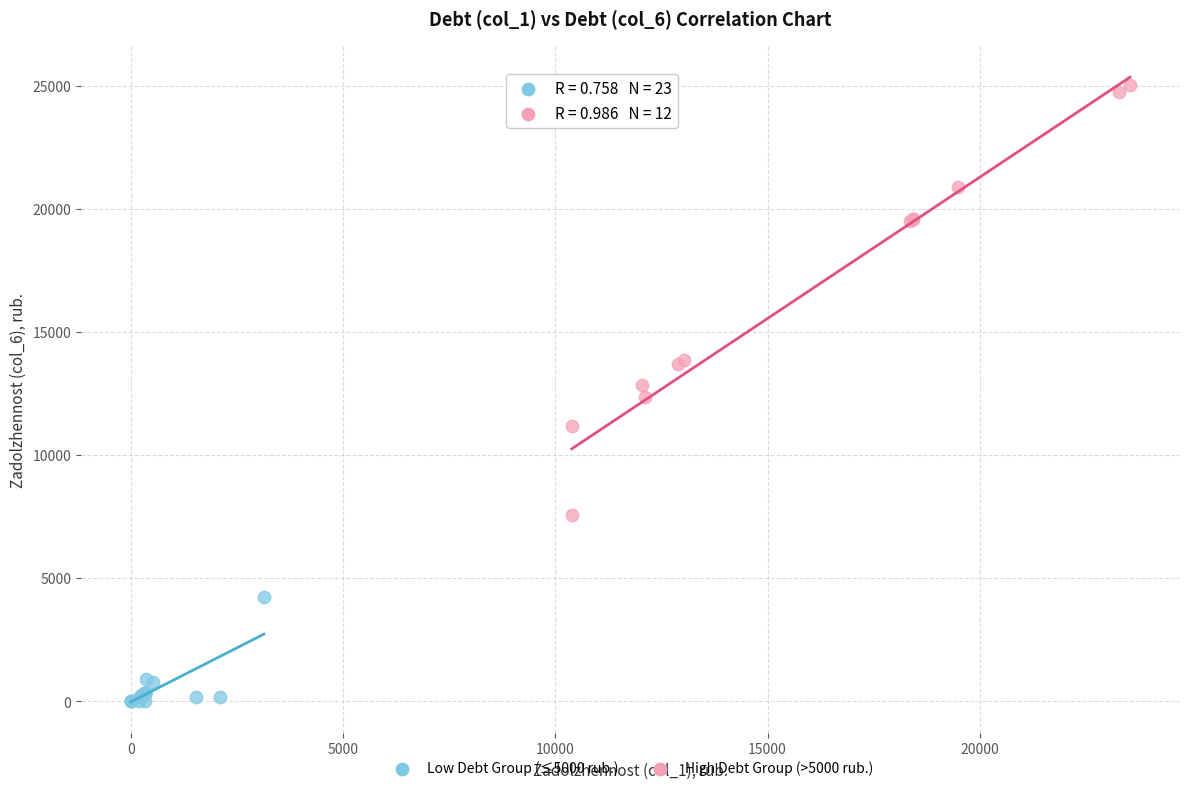

Which series reaches the maximum Y coordinate?

High Debt Group (>5000 rub.)